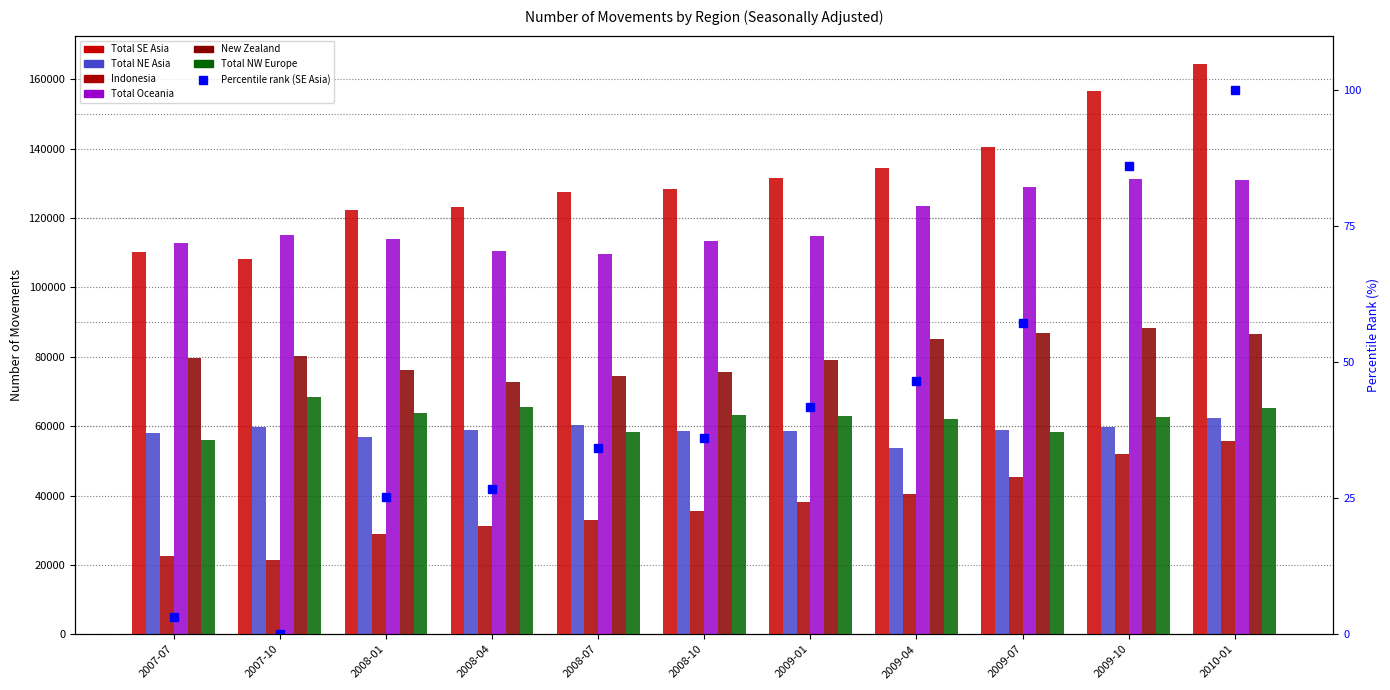

Reading left to right, extract all data points from this chart.

Total SE Asia: 2007-07=110100	2007-10=108300	2008-01=122400	2008-04=123300	2008-07=127500	2008-10=128500	2009-01=131700	2009-04=134400	2009-07=140400	2009-10=156600	2010-01=164400
Total NE Asia: 2007-07=58100	2007-10=59900	2008-01=56800	2008-04=58900	2008-07=60200	2008-10=58500	2009-01=58700	2009-04=53800	2009-07=58800	2009-10=59700	2010-01=62400
Indonesia: 2007-07=22700	2007-10=21300	2008-01=28900	2008-04=31100	2008-07=32900	2008-10=35400	2009-01=38100	2009-04=40300	2009-07=45400	2009-10=51900	2010-01=55800
Total Oceania: 2007-07=112900	2007-10=115000	2008-01=114000	2008-04=110600	2008-07=109600	2008-10=113400	2009-01=114900	2009-04=123400	2009-07=129000	2009-10=131300	2010-01=131100
New Zealand: 2007-07=79600	2007-10=80300	2008-01=76200	2008-04=72700	2008-07=74400	2008-10=75700	2009-01=79000	2009-04=85100	2009-07=87000	2009-10=88400	2010-01=86600
Total NW Europe: 2007-07=56100	2007-10=68300	2008-01=63800	2008-04=65500	2008-07=58300	2008-10=63300	2009-01=62800	2009-04=62000	2009-07=58400	2009-10=62700	2010-01=65100